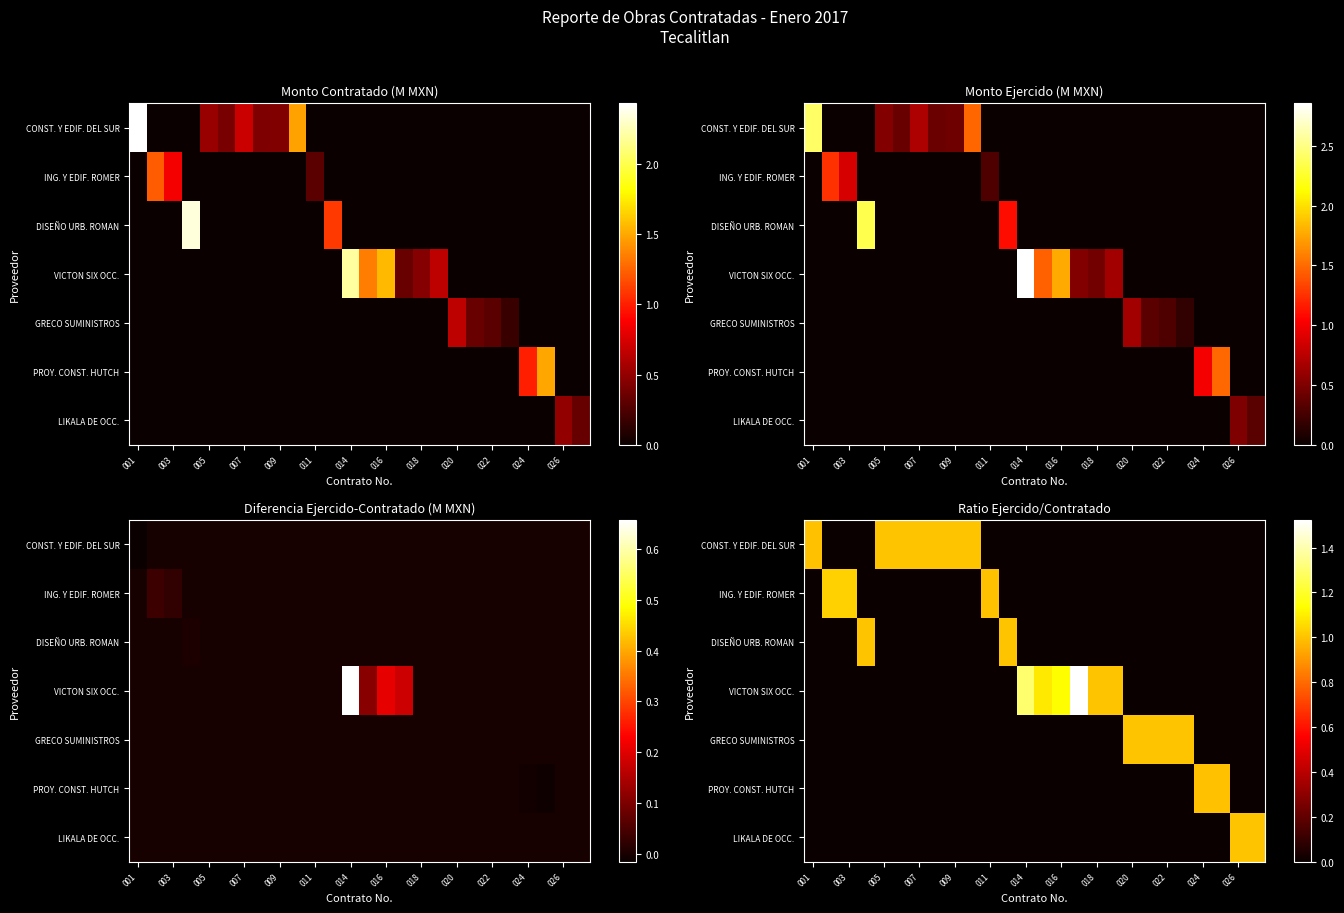

Between 026 and 011, which is larger?

026